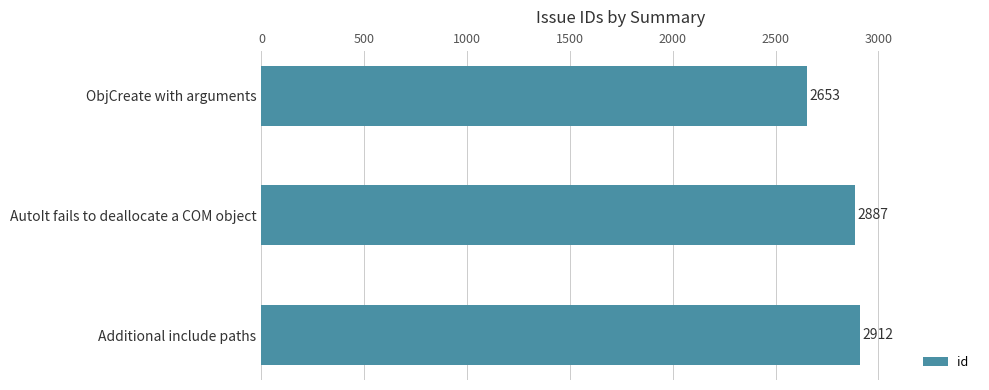

What is the value of the 3rd bar from the top?

2912